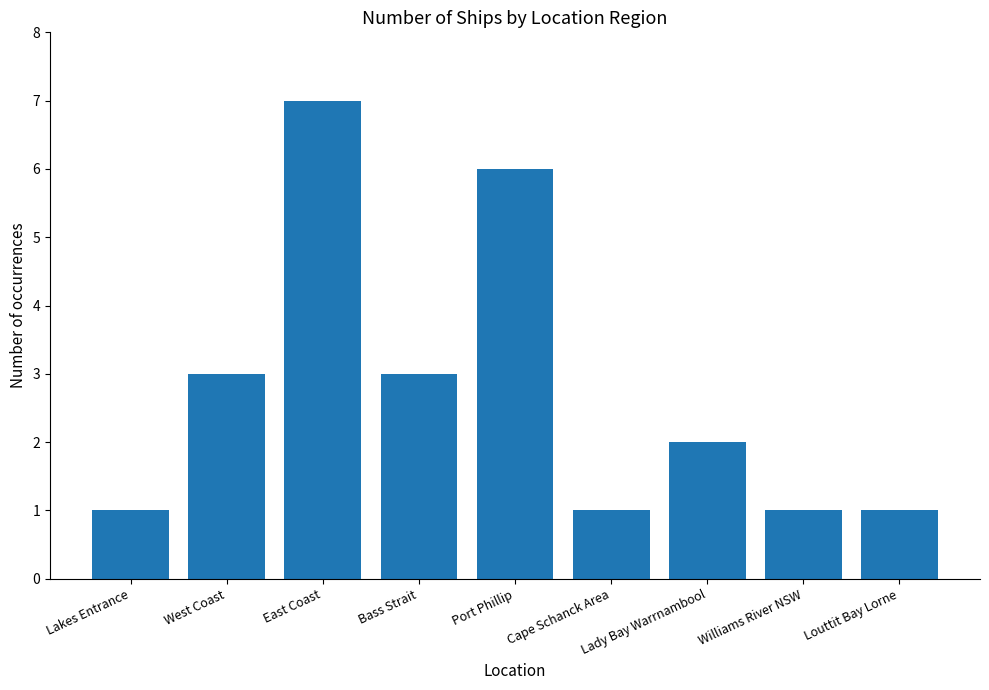

What position from the left is East Coast?

3